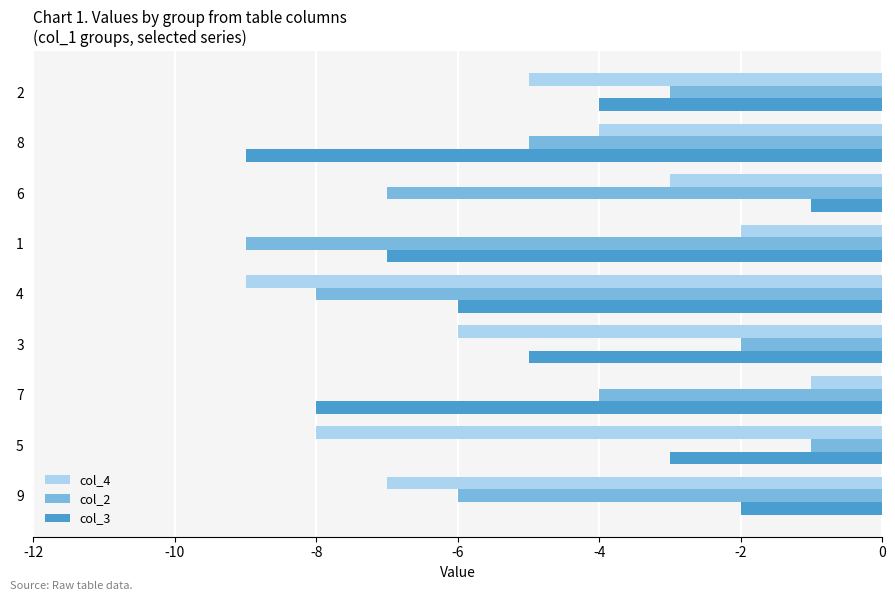

List the labels in order of col_3 value, smallest first.

8, 7, 1, 4, 3, 2, 5, 9, 6